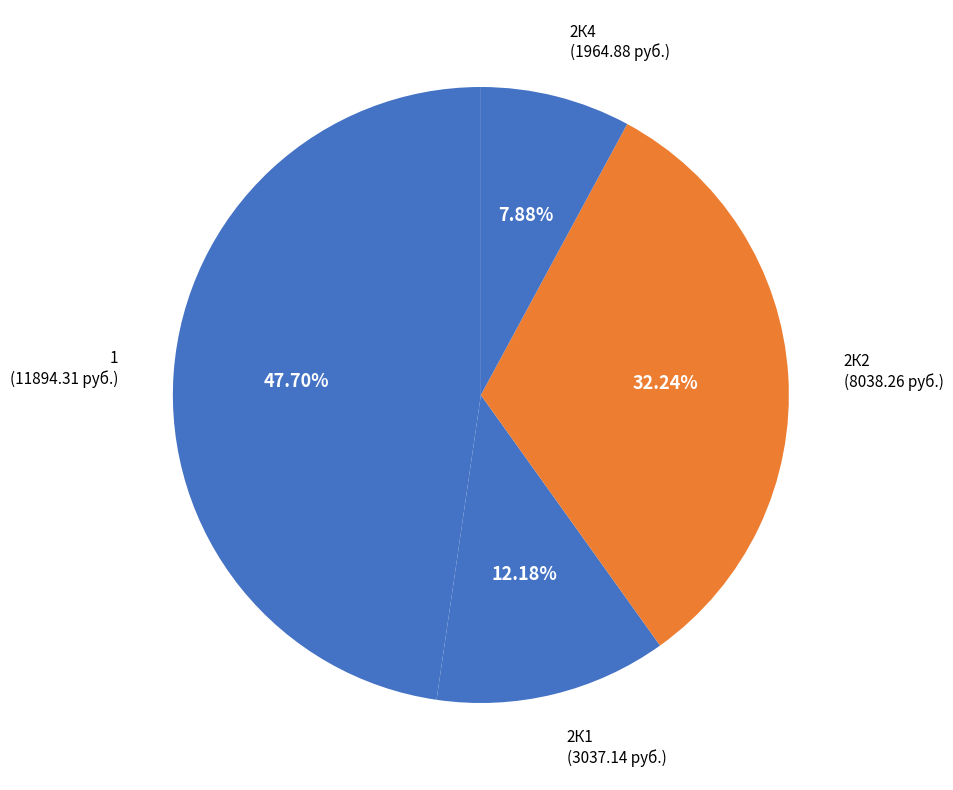

What is the largest slice in the pie chart?

1